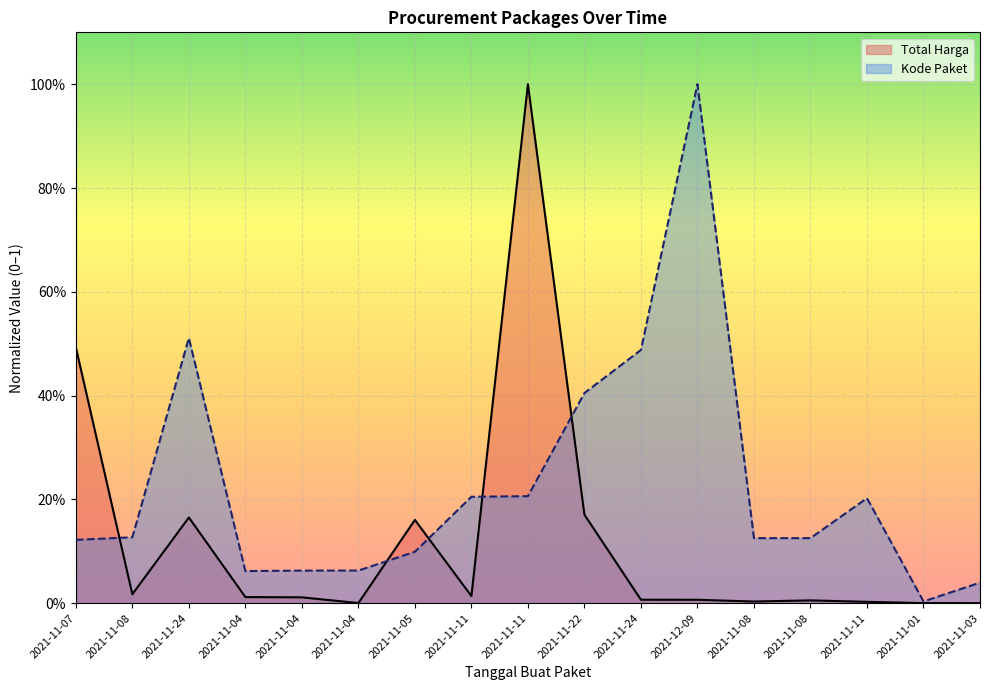

Between which two adjacent categories do Total Harga and Kode Paket first intersect?

2021-11-07 and 2021-11-08